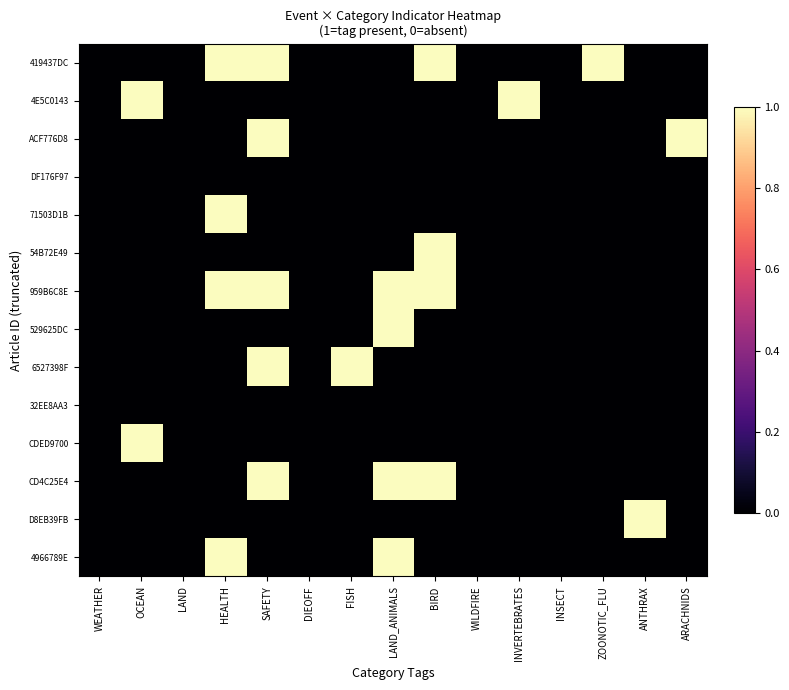

Reading right to left, list all the values displayed in this chart.

419437DC: ARACHNIDS=0	ANTHRAX=0	ZOONOTIC_FLU=1	INSECT=0	INVERTEBRATES=0	WILDFIRE=0	BIRD=1	LAND_ANIMALS=0	FISH=0	DIEOFF=0	SAFETY=1	HEALTH=1	LAND=0	OCEAN=0	WEATHER=0
4E5C0143: ARACHNIDS=0	ANTHRAX=0	ZOONOTIC_FLU=0	INSECT=0	INVERTEBRATES=1	WILDFIRE=0	BIRD=0	LAND_ANIMALS=0	FISH=0	DIEOFF=0	SAFETY=0	HEALTH=0	LAND=0	OCEAN=1	WEATHER=0
ACF776D8: ARACHNIDS=1	ANTHRAX=0	ZOONOTIC_FLU=0	INSECT=0	INVERTEBRATES=0	WILDFIRE=0	BIRD=0	LAND_ANIMALS=0	FISH=0	DIEOFF=0	SAFETY=1	HEALTH=0	LAND=0	OCEAN=0	WEATHER=0
DF176F97: ARACHNIDS=0	ANTHRAX=0	ZOONOTIC_FLU=0	INSECT=0	INVERTEBRATES=0	WILDFIRE=0	BIRD=0	LAND_ANIMALS=0	FISH=0	DIEOFF=0	SAFETY=0	HEALTH=0	LAND=0	OCEAN=0	WEATHER=0
71503D1B: ARACHNIDS=0	ANTHRAX=0	ZOONOTIC_FLU=0	INSECT=0	INVERTEBRATES=0	WILDFIRE=0	BIRD=0	LAND_ANIMALS=0	FISH=0	DIEOFF=0	SAFETY=0	HEALTH=1	LAND=0	OCEAN=0	WEATHER=0
54B72E49: ARACHNIDS=0	ANTHRAX=0	ZOONOTIC_FLU=0	INSECT=0	INVERTEBRATES=0	WILDFIRE=0	BIRD=1	LAND_ANIMALS=0	FISH=0	DIEOFF=0	SAFETY=0	HEALTH=0	LAND=0	OCEAN=0	WEATHER=0
959B6C8E: ARACHNIDS=0	ANTHRAX=0	ZOONOTIC_FLU=0	INSECT=0	INVERTEBRATES=0	WILDFIRE=0	BIRD=1	LAND_ANIMALS=1	FISH=0	DIEOFF=0	SAFETY=1	HEALTH=1	LAND=0	OCEAN=0	WEATHER=0
529625DC: ARACHNIDS=0	ANTHRAX=0	ZOONOTIC_FLU=0	INSECT=0	INVERTEBRATES=0	WILDFIRE=0	BIRD=0	LAND_ANIMALS=1	FISH=0	DIEOFF=0	SAFETY=0	HEALTH=0	LAND=0	OCEAN=0	WEATHER=0
6527398F: ARACHNIDS=0	ANTHRAX=0	ZOONOTIC_FLU=0	INSECT=0	INVERTEBRATES=0	WILDFIRE=0	BIRD=0	LAND_ANIMALS=0	FISH=1	DIEOFF=0	SAFETY=1	HEALTH=0	LAND=0	OCEAN=0	WEATHER=0
32EE8AA3: ARACHNIDS=0	ANTHRAX=0	ZOONOTIC_FLU=0	INSECT=0	INVERTEBRATES=0	WILDFIRE=0	BIRD=0	LAND_ANIMALS=0	FISH=0	DIEOFF=0	SAFETY=0	HEALTH=0	LAND=0	OCEAN=0	WEATHER=0
CDED9700: ARACHNIDS=0	ANTHRAX=0	ZOONOTIC_FLU=0	INSECT=0	INVERTEBRATES=0	WILDFIRE=0	BIRD=0	LAND_ANIMALS=0	FISH=0	DIEOFF=0	SAFETY=0	HEALTH=0	LAND=0	OCEAN=1	WEATHER=0
CD4C25E4: ARACHNIDS=0	ANTHRAX=0	ZOONOTIC_FLU=0	INSECT=0	INVERTEBRATES=0	WILDFIRE=0	BIRD=1	LAND_ANIMALS=1	FISH=0	DIEOFF=0	SAFETY=1	HEALTH=0	LAND=0	OCEAN=0	WEATHER=0
D8EB39FB: ARACHNIDS=0	ANTHRAX=1	ZOONOTIC_FLU=0	INSECT=0	INVERTEBRATES=0	WILDFIRE=0	BIRD=0	LAND_ANIMALS=0	FISH=0	DIEOFF=0	SAFETY=0	HEALTH=0	LAND=0	OCEAN=0	WEATHER=0
4966789E: ARACHNIDS=0	ANTHRAX=0	ZOONOTIC_FLU=0	INSECT=0	INVERTEBRATES=0	WILDFIRE=0	BIRD=0	LAND_ANIMALS=1	FISH=0	DIEOFF=0	SAFETY=0	HEALTH=1	LAND=0	OCEAN=0	WEATHER=0